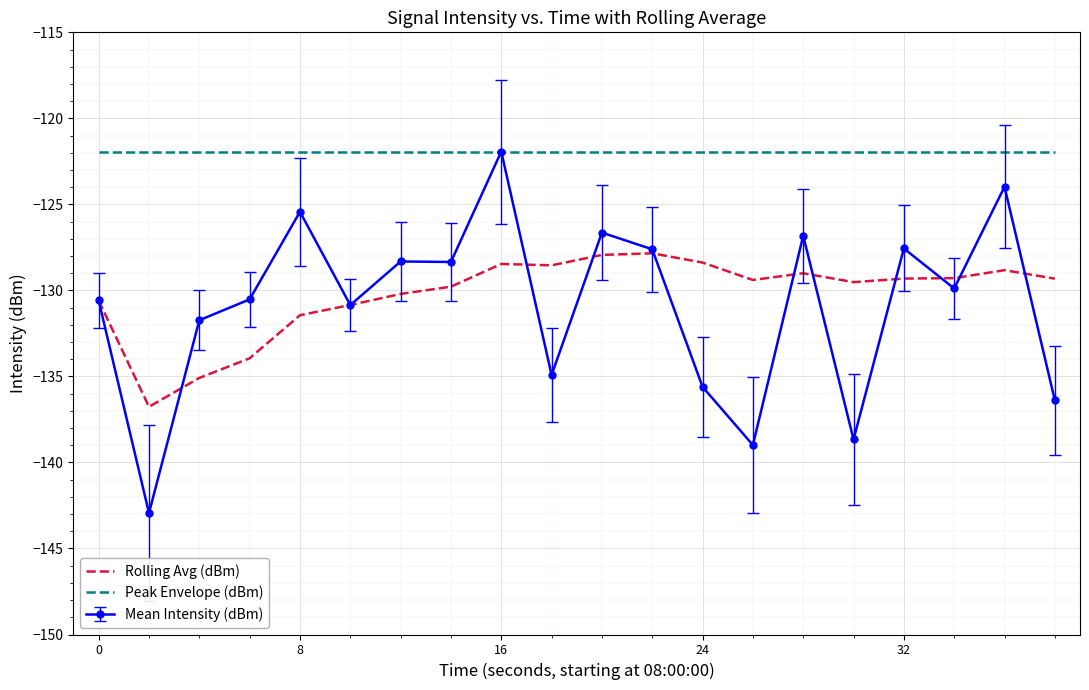

Which series has the widest spread of values?

Mean Intensity (dBm)